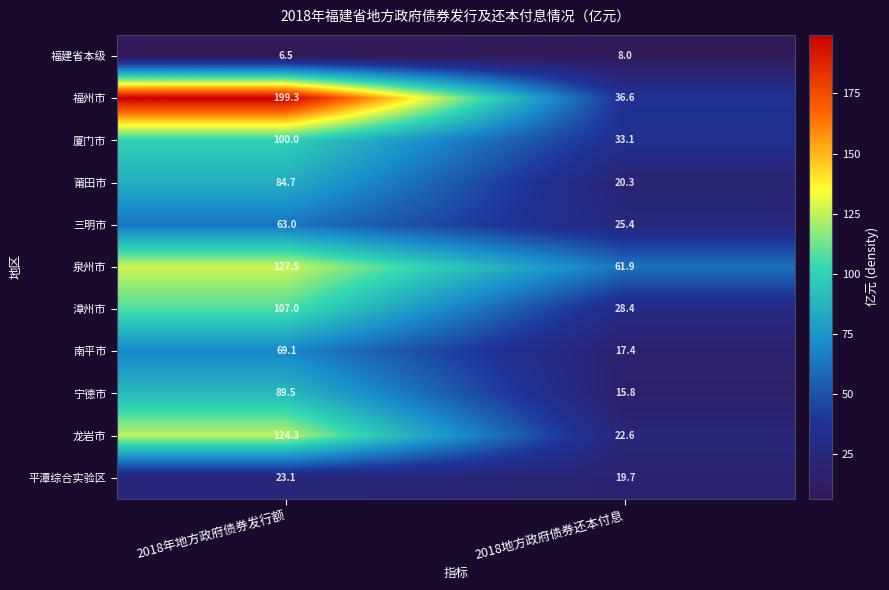

Which series has the largest total across all categories?

福州市